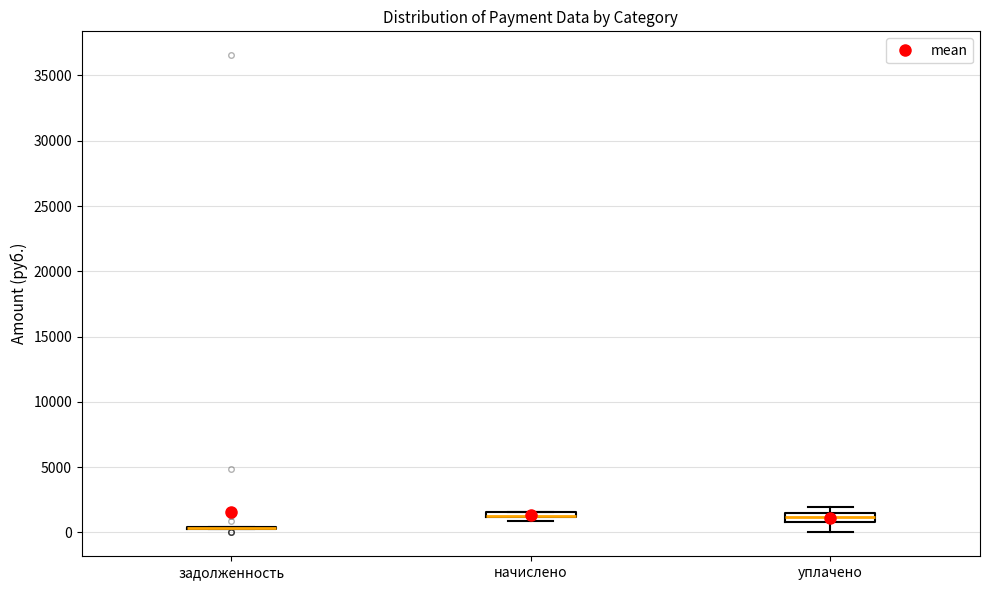

Where is the lower edge of the box for уплачено on the y-axis? The values are not printed on the chart, so give them approximately, as read against the axis.

1000